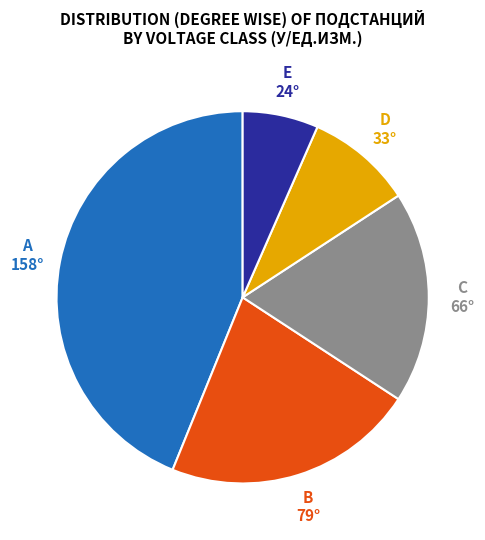

Is there any slice that represents more than half of the pie?

No